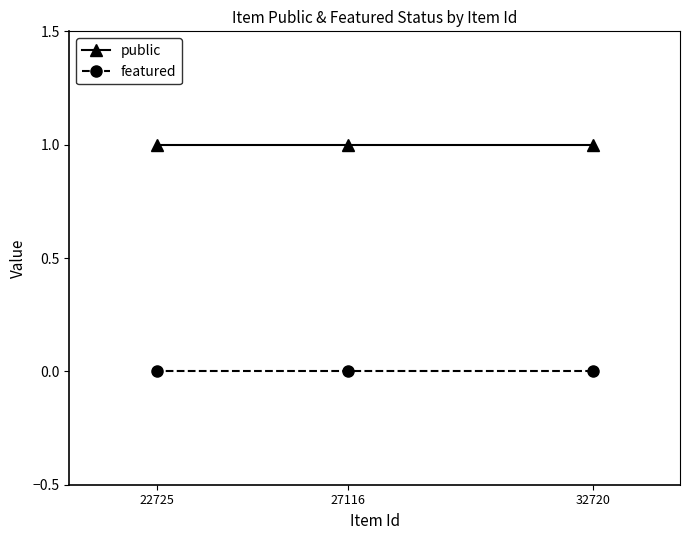

Reading left to right, what are all the values shown in this chart?

public: 1	1	1
featured: 0	0	0